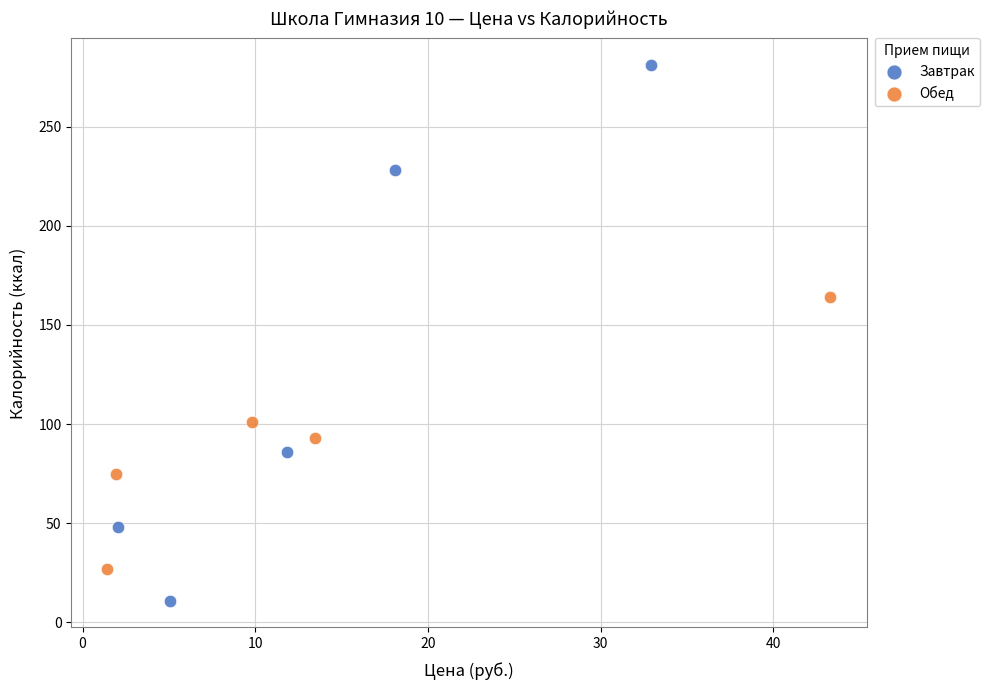

Which series reaches the maximum Y coordinate?

Завтрак